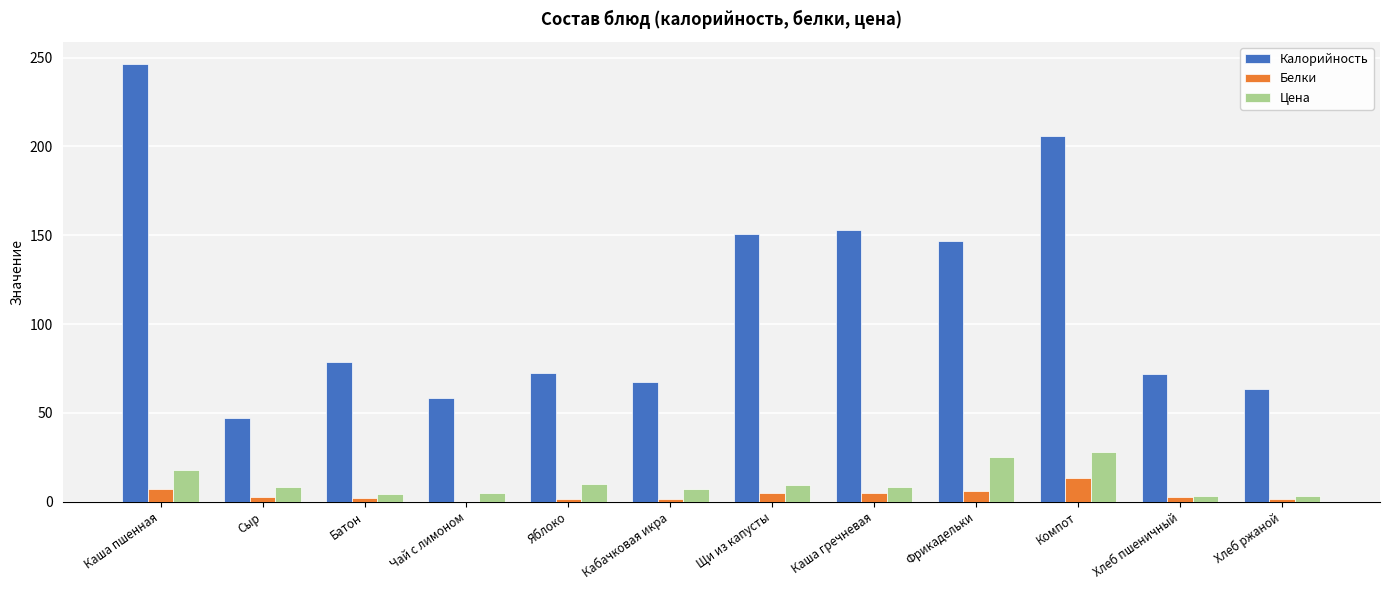

Is it true that Калорийность equals 105.2 at Яблоко?

False